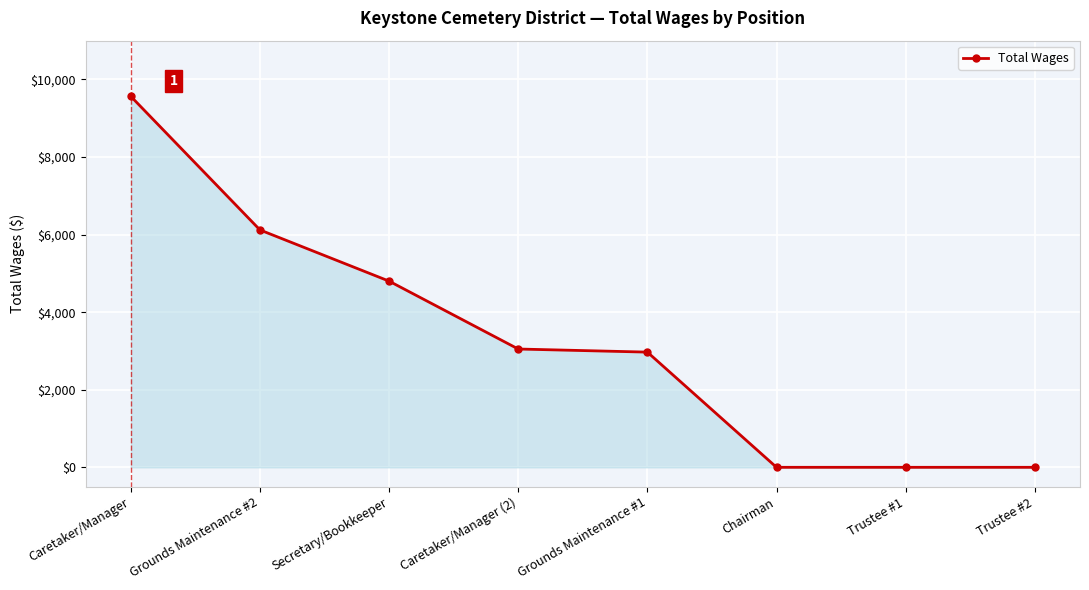

Approximately how many times larger is the value at Grounds Maintenance #1 compared to Caretaker/Manager (2)?

1.0